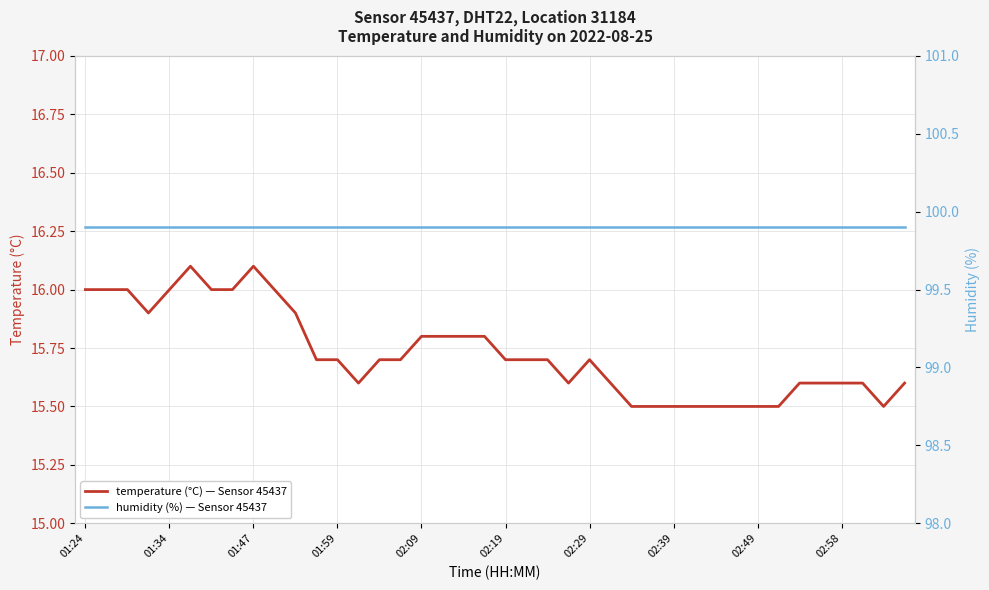

Does the chart display data point markers on the line(s)?

No